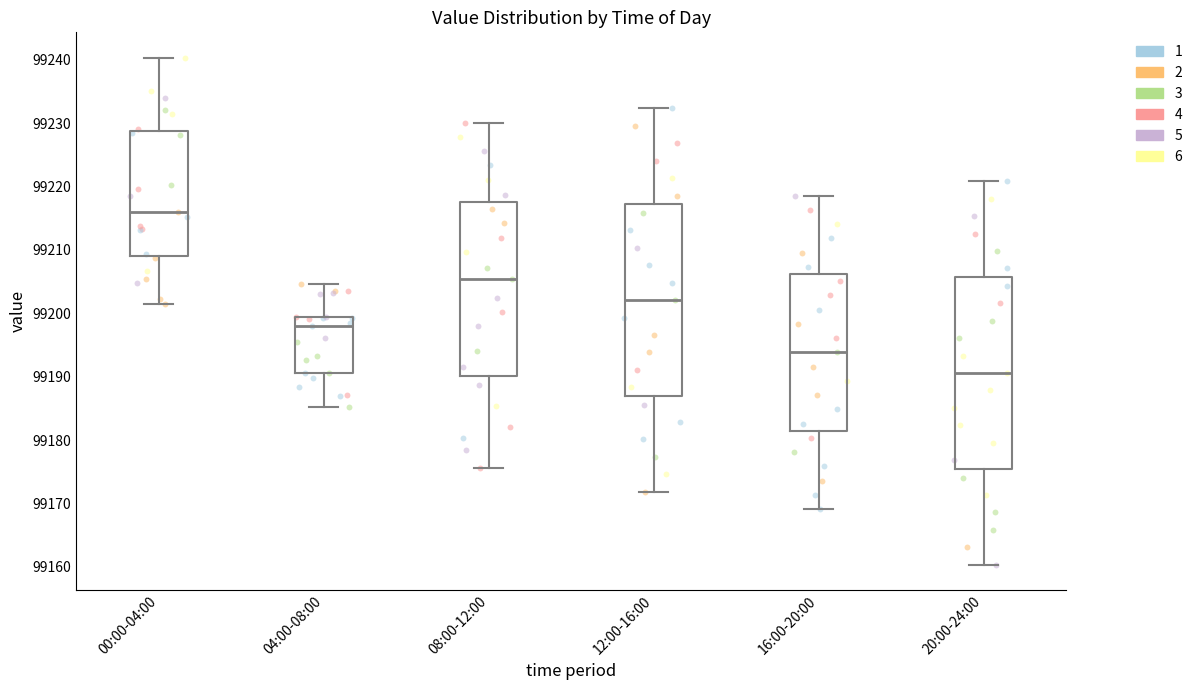

Reading left to right, transcribe this box plot: for each box, give where its median line is, the range the box spans, and where its two whiskers end, as read against the y-axis. The values are not printed on the chart, so give them approximately, as read against the axis.

00:00-04:00: median 99216, box 99209 to 99229, whiskers 99201 to 99240
04:00-08:00: median 99198, box 99191 to 99199, whiskers 99185 to 99205
08:00-12:00: median 99205, box 99190 to 99218, whiskers 99176 to 99230
12:00-16:00: median 99202, box 99187 to 99217, whiskers 99172 to 99232
16:00-20:00: median 99194, box 99181 to 99206, whiskers 99169 to 99219
20:00-24:00: median 99191, box 99175 to 99206, whiskers 99160 to 99221